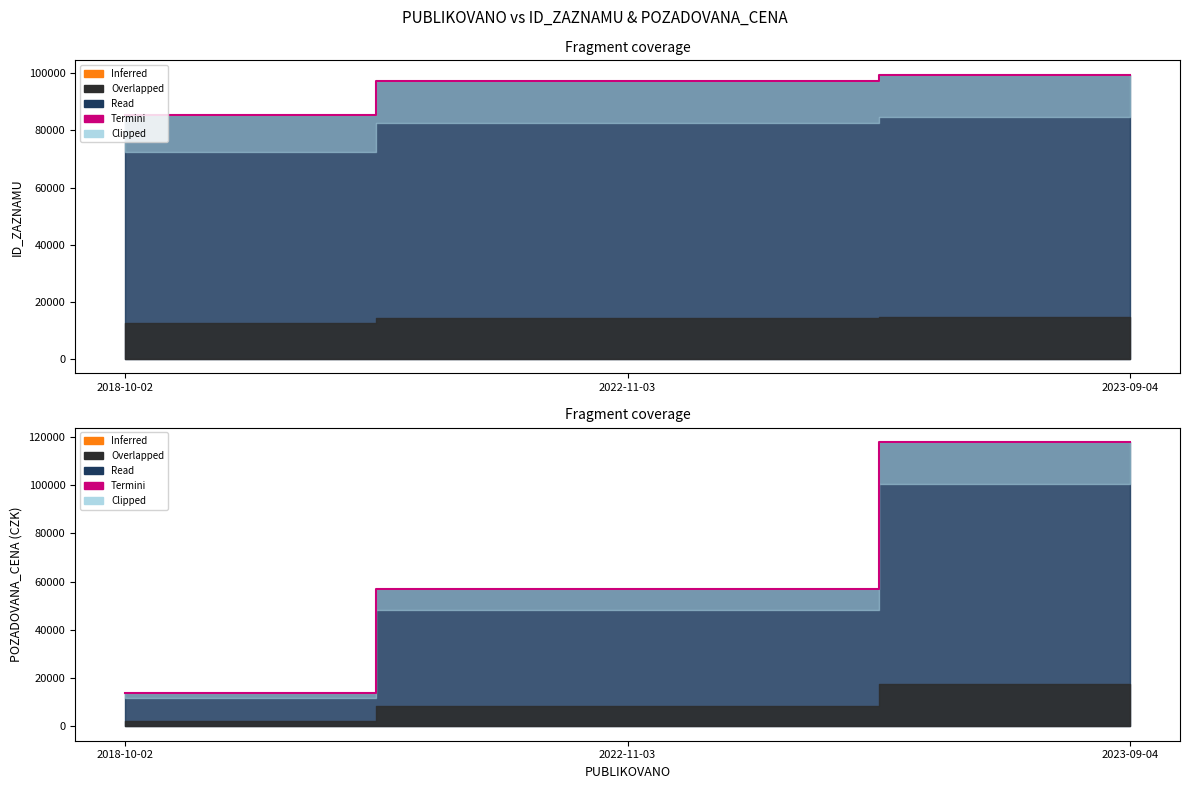

Reading left to right, transcribe all the data shown in this chart.

2018-10-02=14000	2022-11-03=57000	2023-09-04=118000